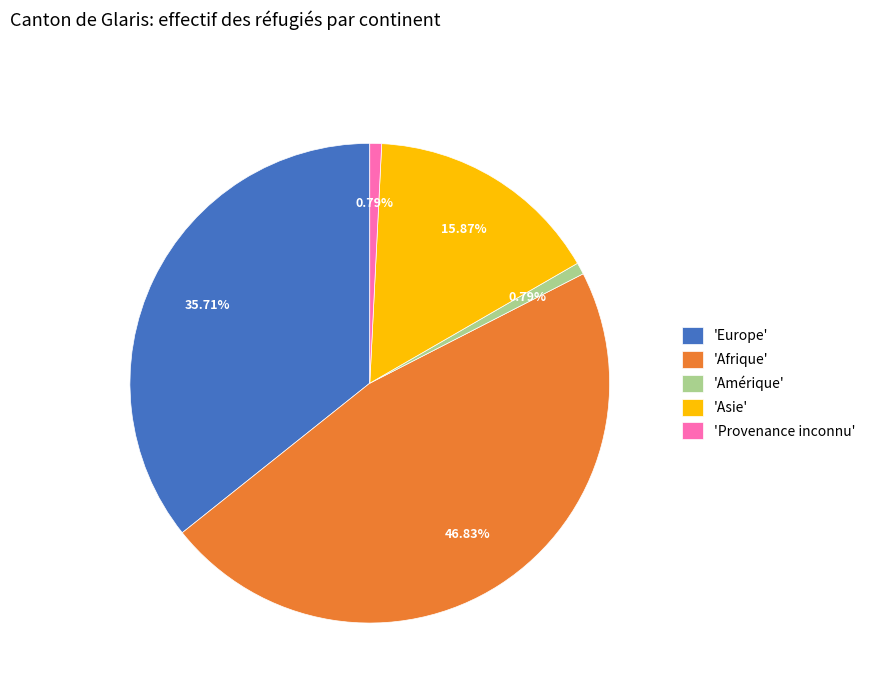

What is the largest slice in the pie chart?

'Afrique'